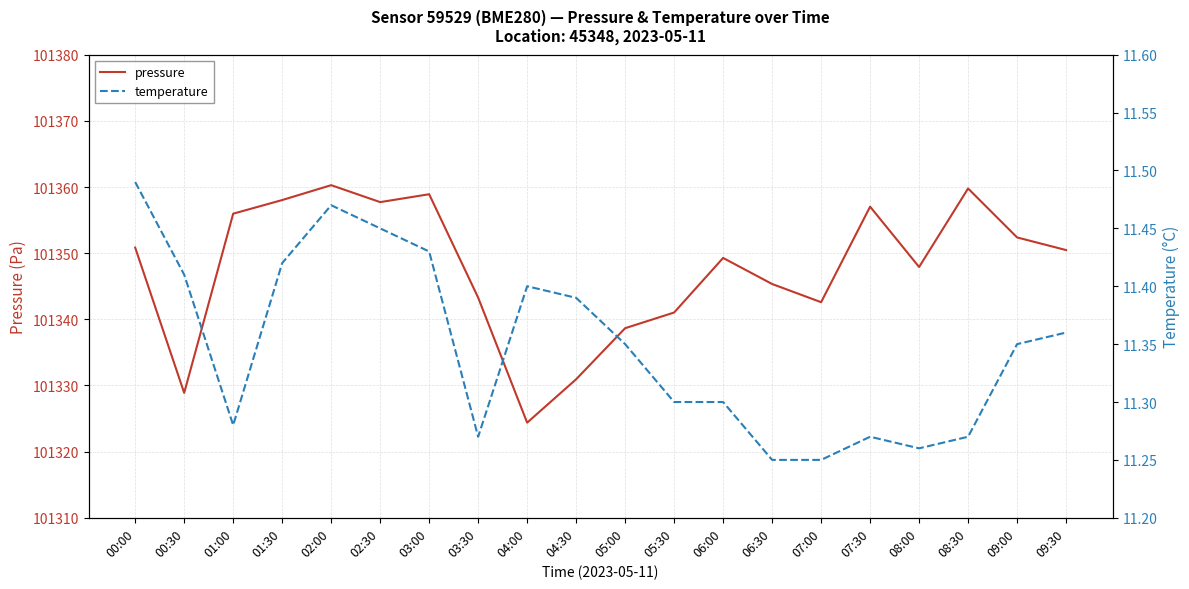

What is the value of the pressure point at the 15th from the left?

101342.6